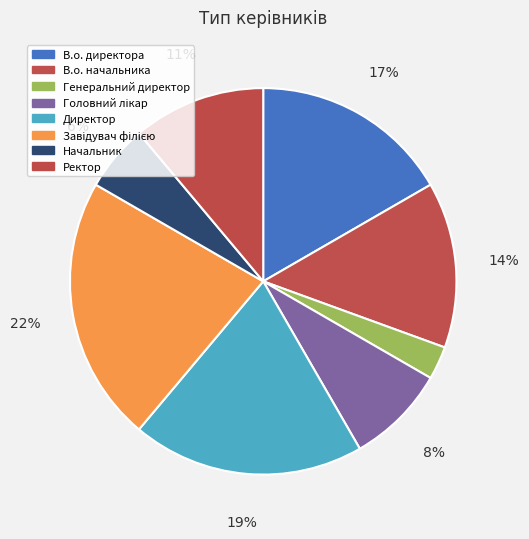

Which has a higher value, Начальник or Директор?

Директор